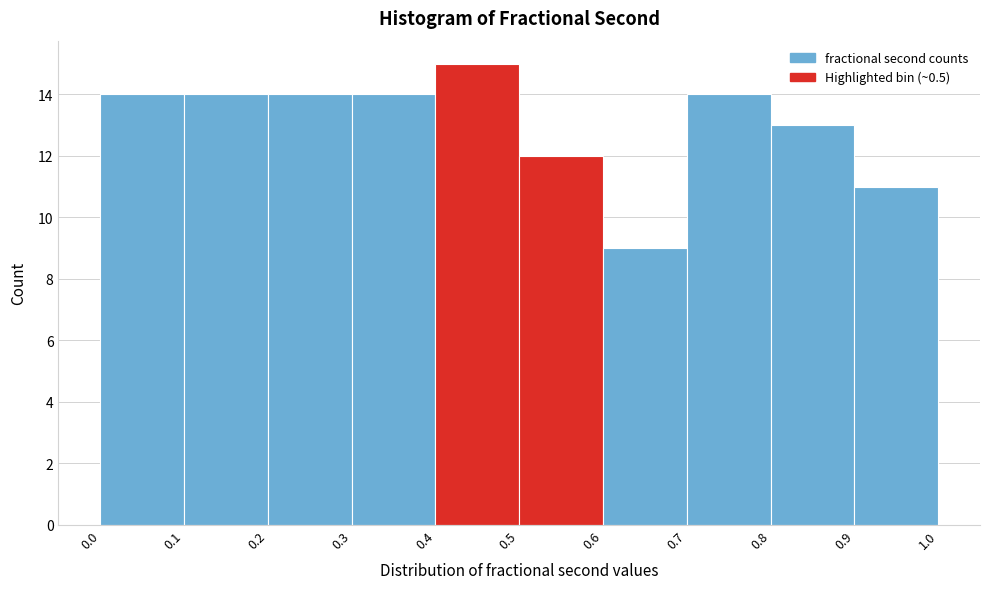

Over which range of the x-axis is the bar tallest?

0.4 to 0.5